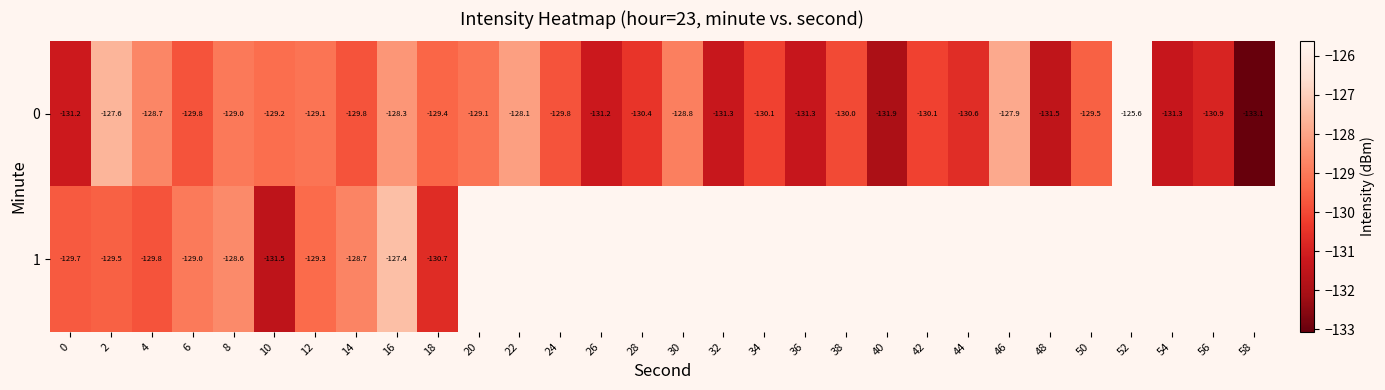

What is the highest value of the 0 series?

-125.6